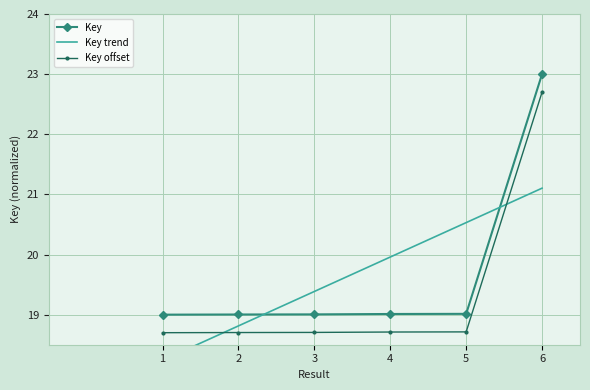

What is the total value across all series at 1?

55.9